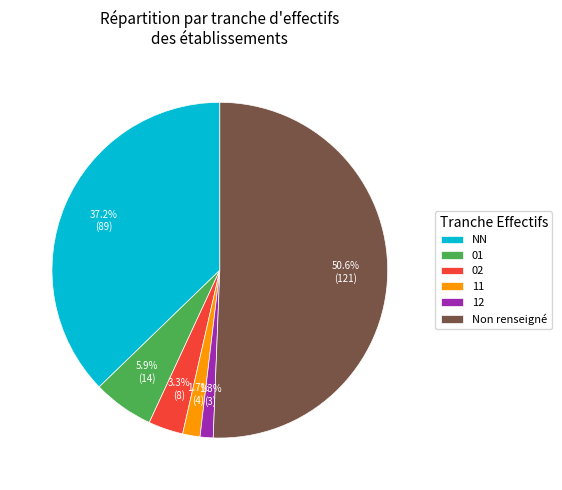

How many slices are in this pie chart?

6